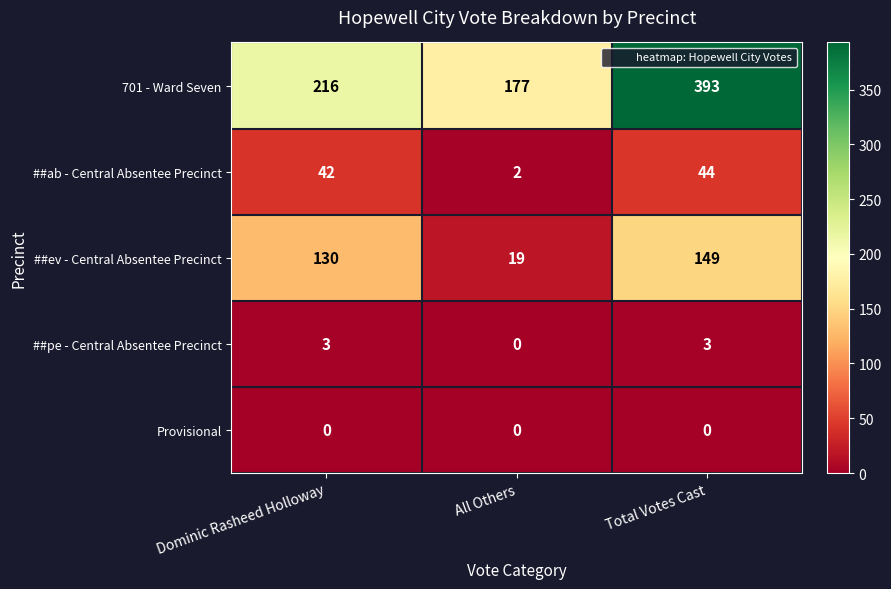

Rank the series at Dominic Rasheed Holloway from highest to lowest value.

701 - Ward Seven, ##ev - Central Absentee Precinct, ##ab - Central Absentee Precinct, ##pe - Central Absentee Precinct, Provisional